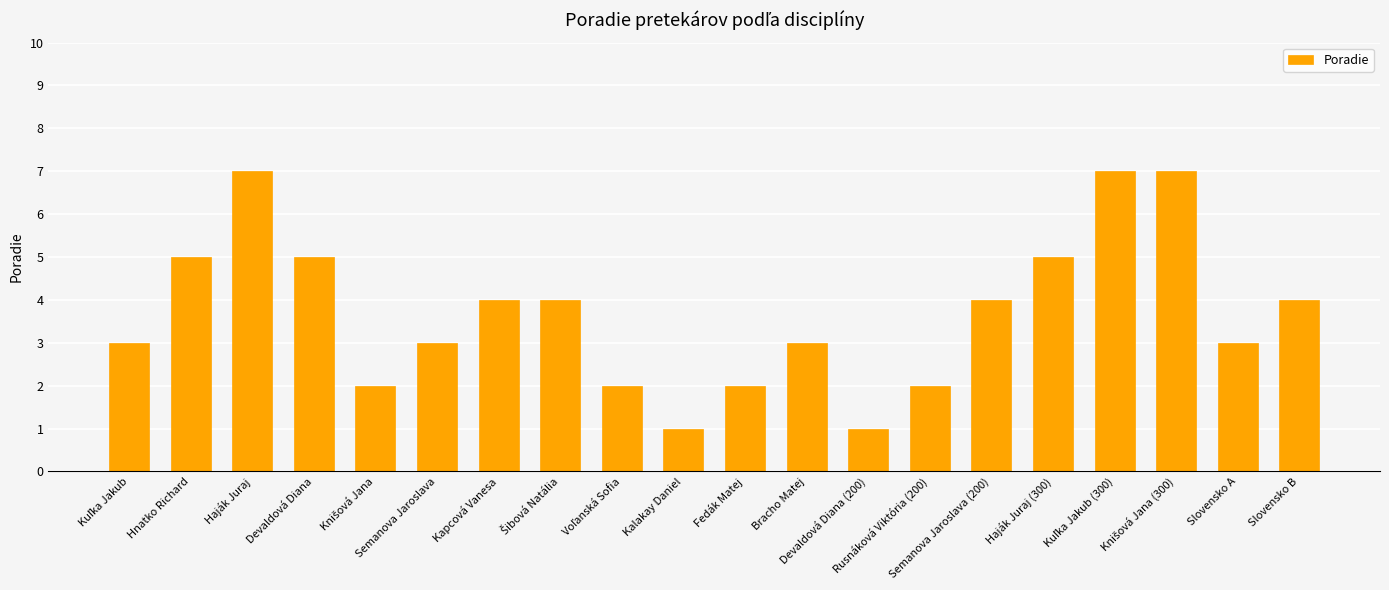

What is the value of the 8th bar from the left?

4